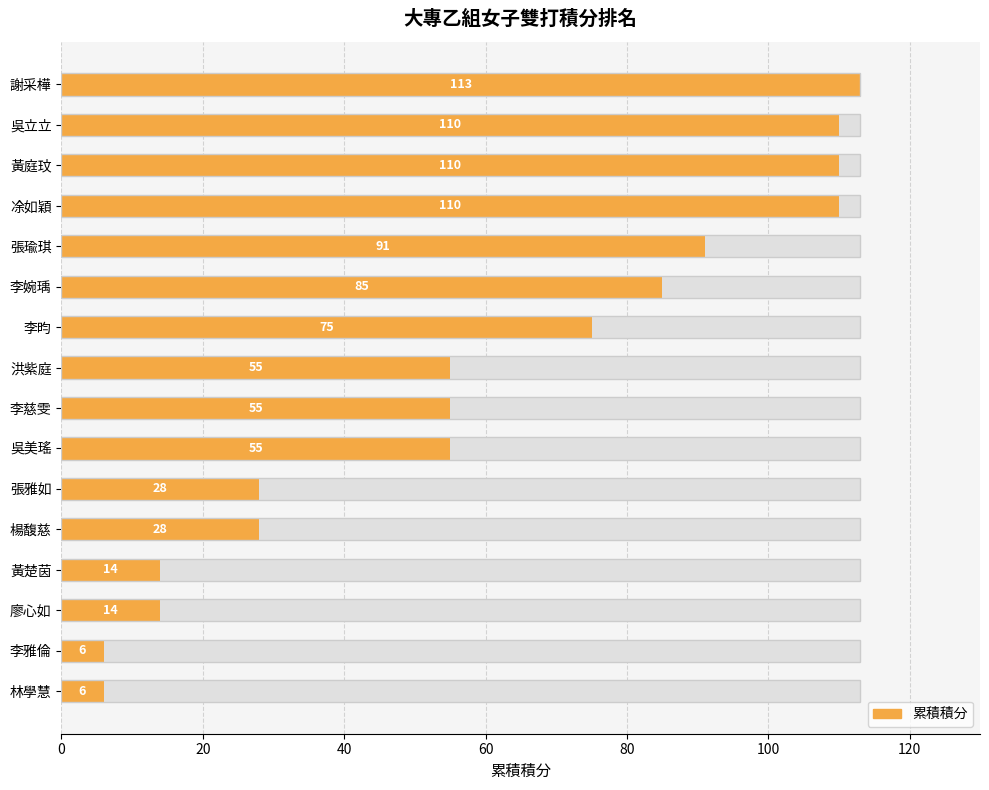

What is the difference between the maximum and minimum values?

107